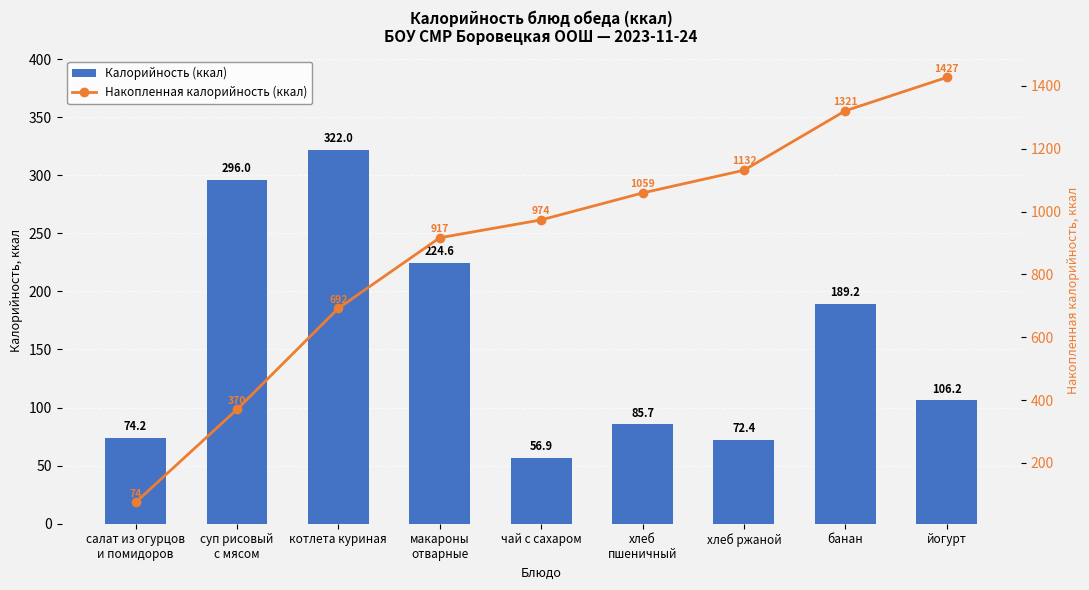

Reading left to right, extract all data points from this chart.

Калорийность (ккал): 74.2	296.0	322.0	224.6	56.9	85.7	72.4	189.2	106.2
Накопленная калорийность (ккал): 74.2	370.2	692.2	916.8	973.7	1059.4	1131.8	1321.0	1427.2